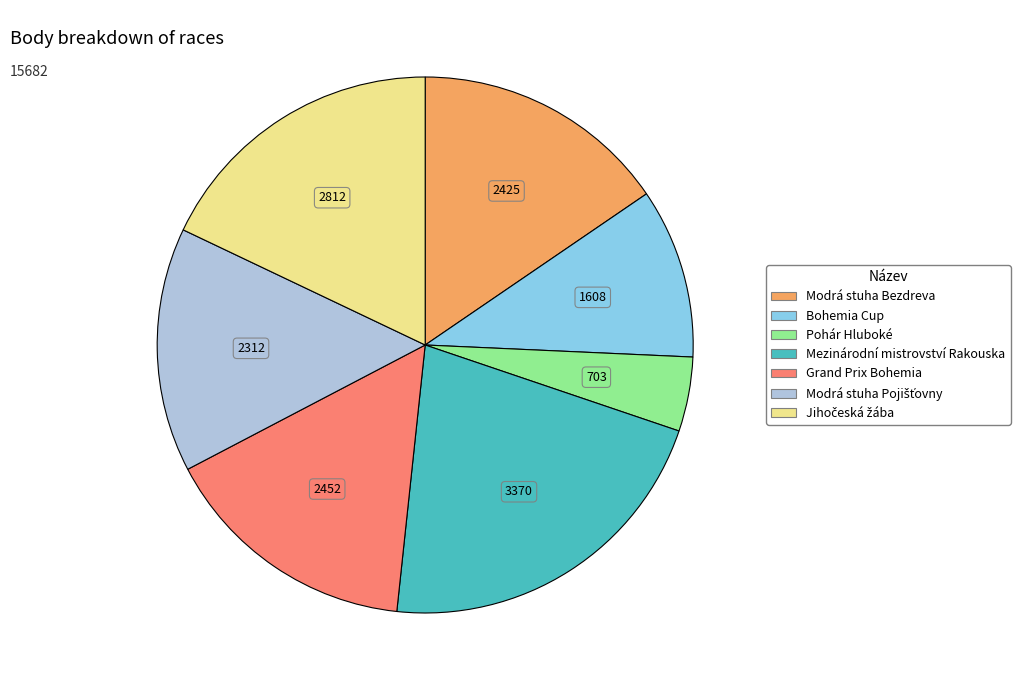

Is it true that Grand Prix Bohemia is 16% of the pie?

True